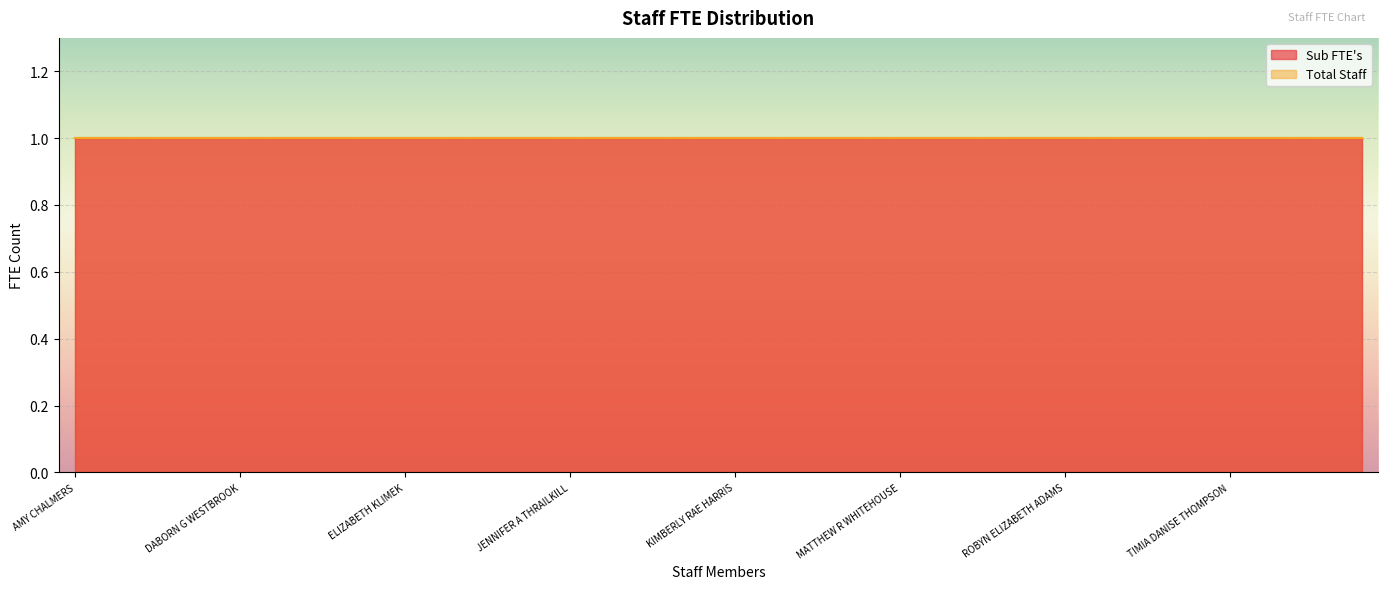

True or false: State FTE and Sub FTE's intersect in this chart.

False